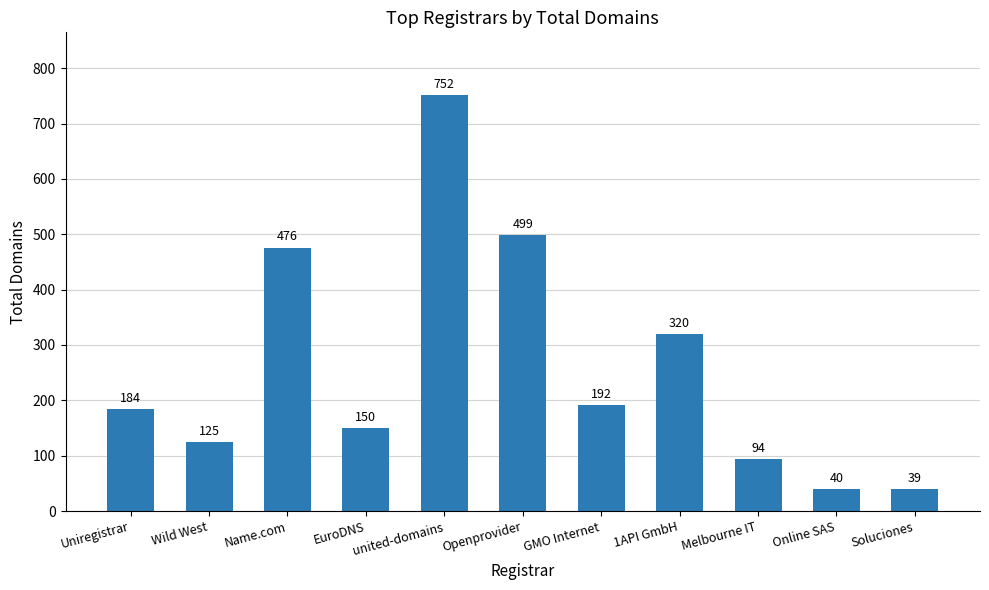

True or false: the data shows 499 at Openprovider.

True